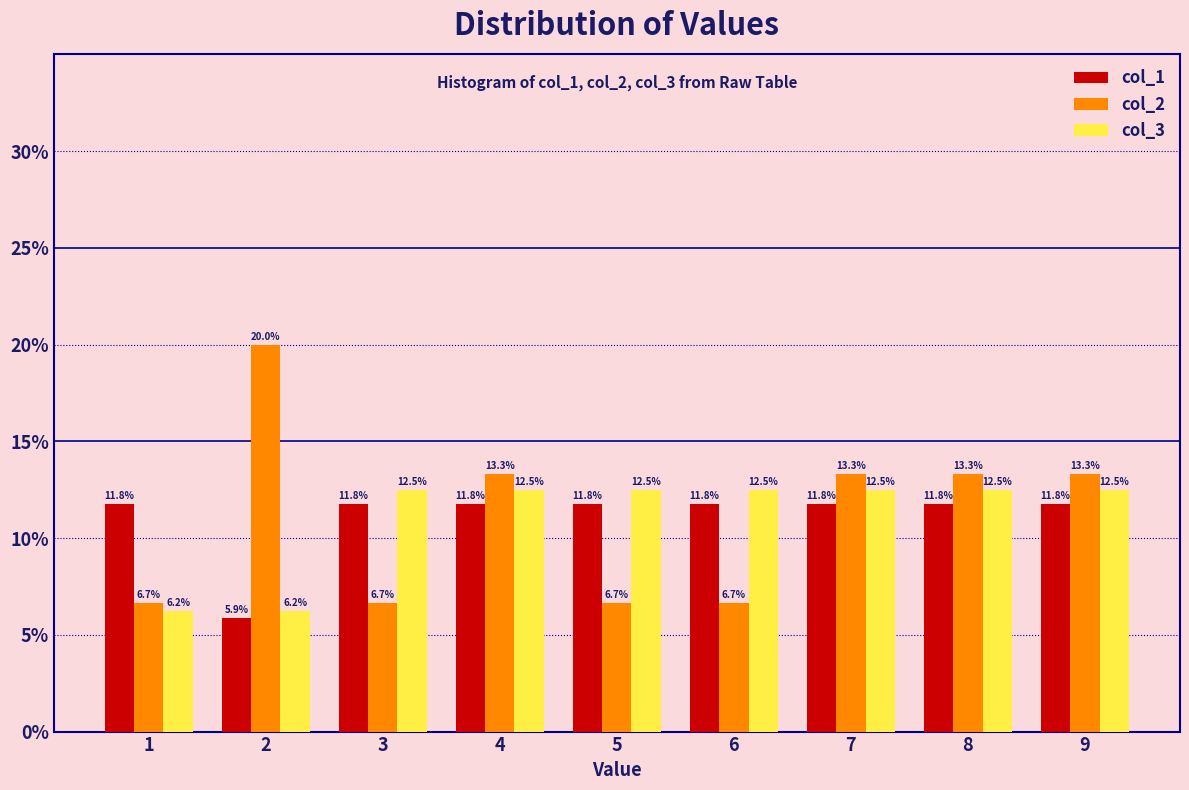

Reading left to right, list every range on the x-axis with the height of the bar of each series over it.

0.5 to 1.5: col_1=11.8	col_2=6.7	col_3=6.2
1.5 to 2.5: col_1=5.9	col_2=20.0	col_3=6.2
2.5 to 3.5: col_1=11.8	col_2=6.7	col_3=12.5
3.5 to 4.5: col_1=11.8	col_2=13.3	col_3=12.5
4.5 to 5.5: col_1=11.8	col_2=6.7	col_3=12.5
5.5 to 6.5: col_1=11.8	col_2=6.7	col_3=12.5
6.5 to 7.5: col_1=11.8	col_2=13.3	col_3=12.5
7.5 to 8.5: col_1=11.8	col_2=13.3	col_3=12.5
8.5 to 9.5: col_1=11.8	col_2=13.3	col_3=12.5